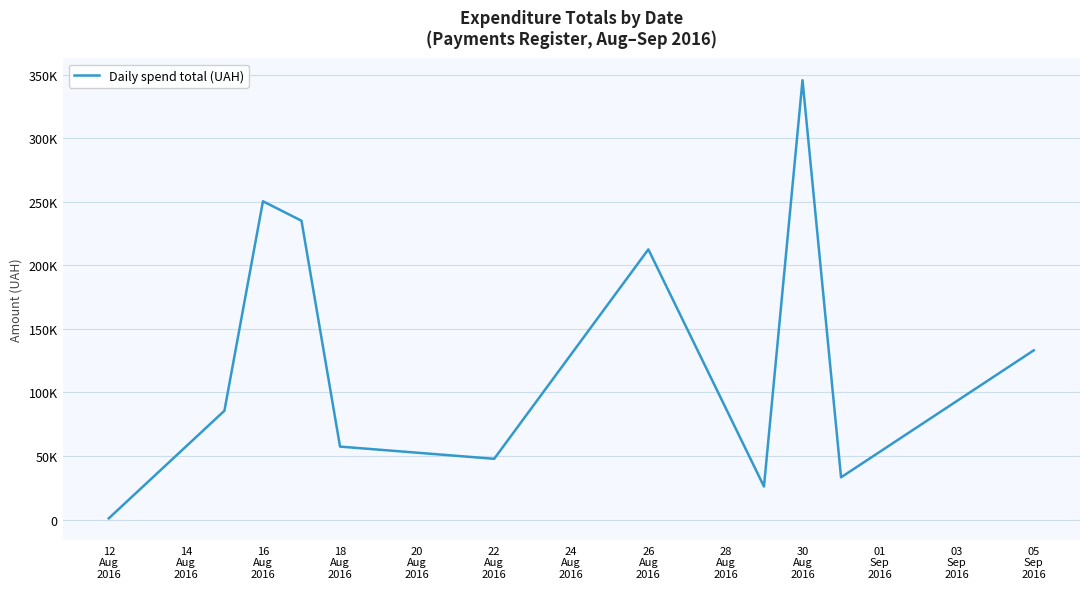

Does the chart display data point markers on the line(s)?

No